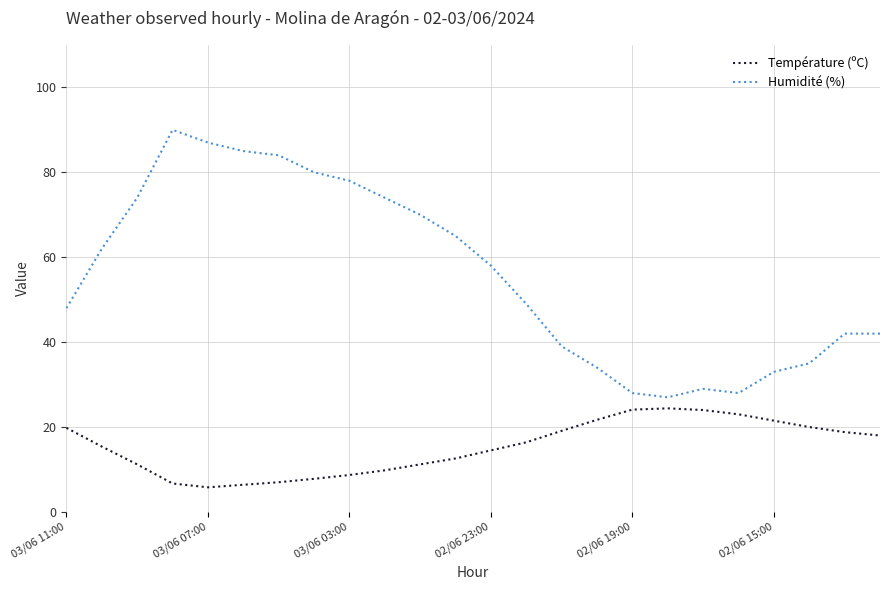

What is the difference between the second highest and minimum values in the Humidité (%) series?

60.0